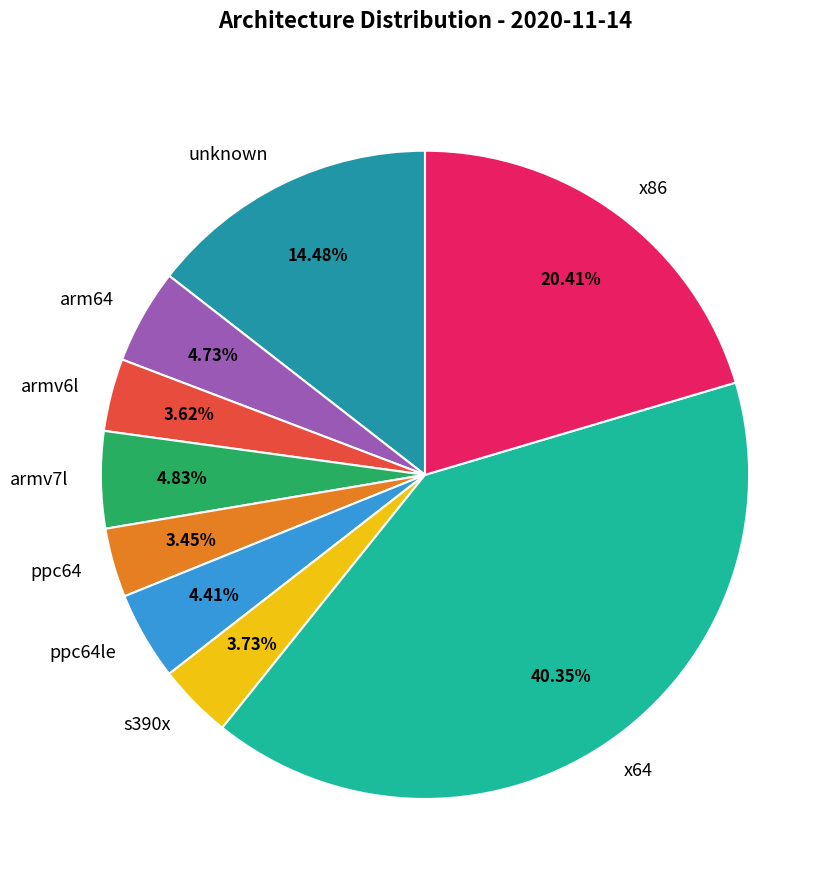

Is the sum of armv7l and x64 greater than half?

No